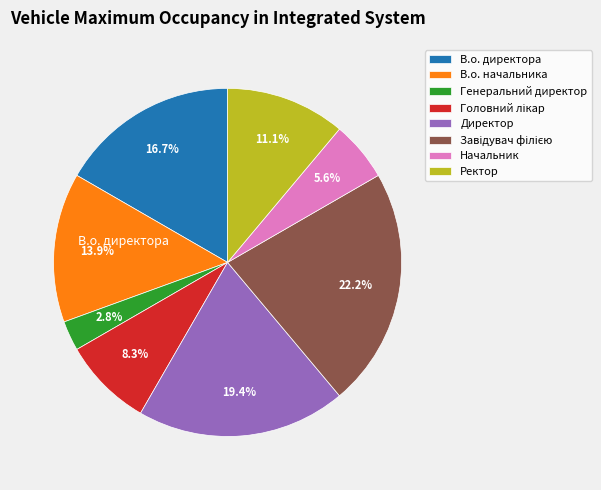

Does any single category account for the majority?

No